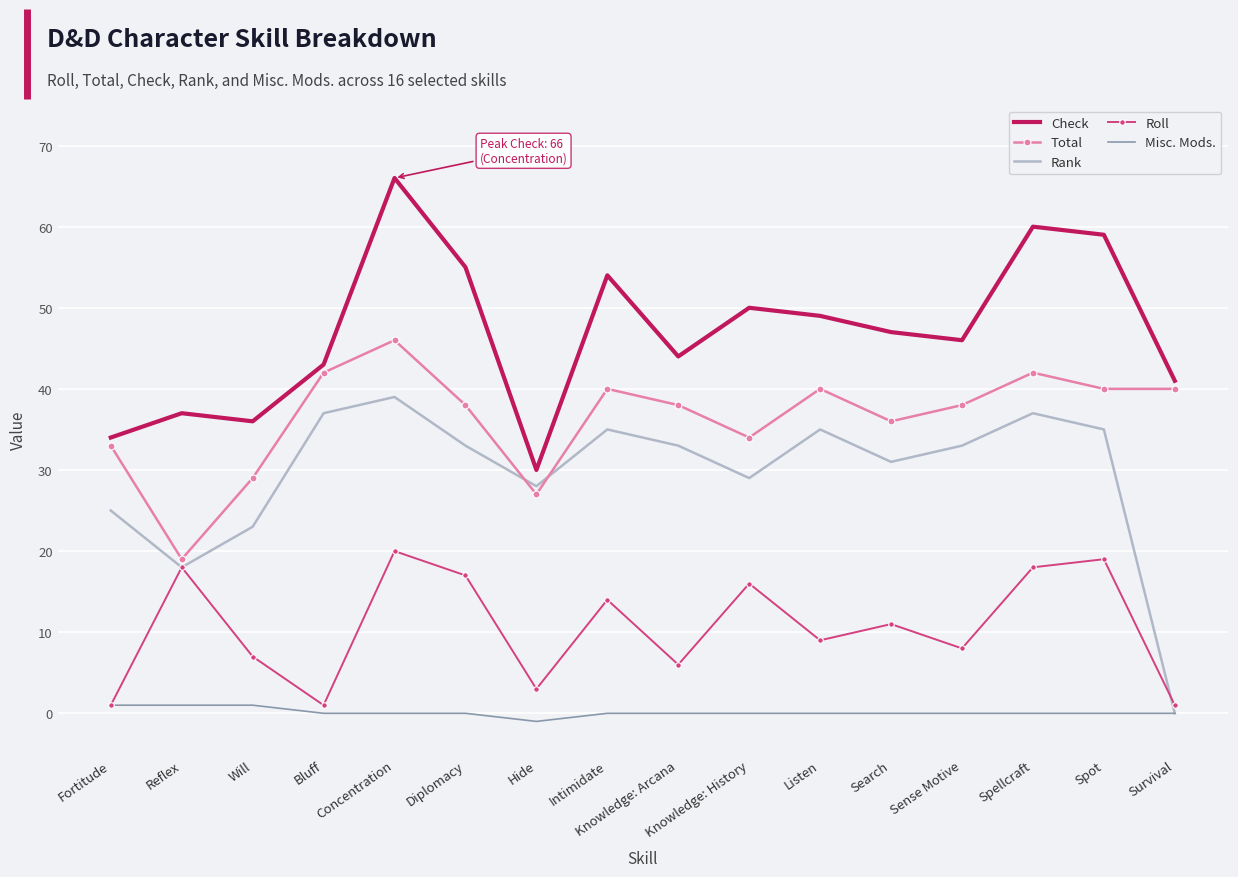

The Total series shows 46 at Concentration. True or false?

True